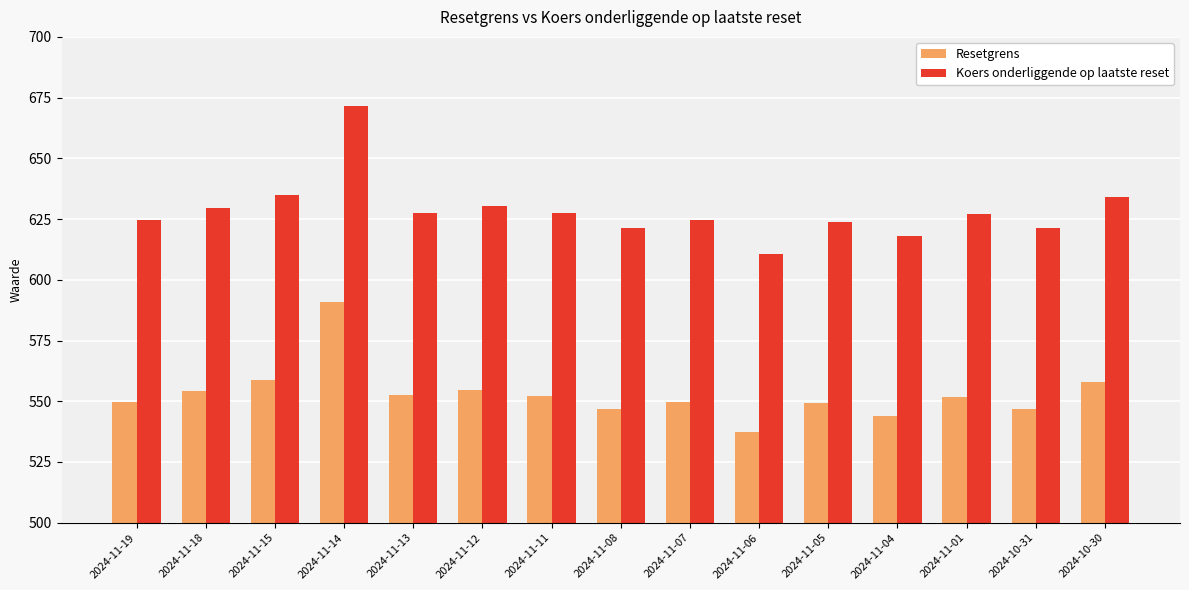

The value of Koers onderliggende op laatste reset at 2024-10-31 is 621.2. True or false?

True